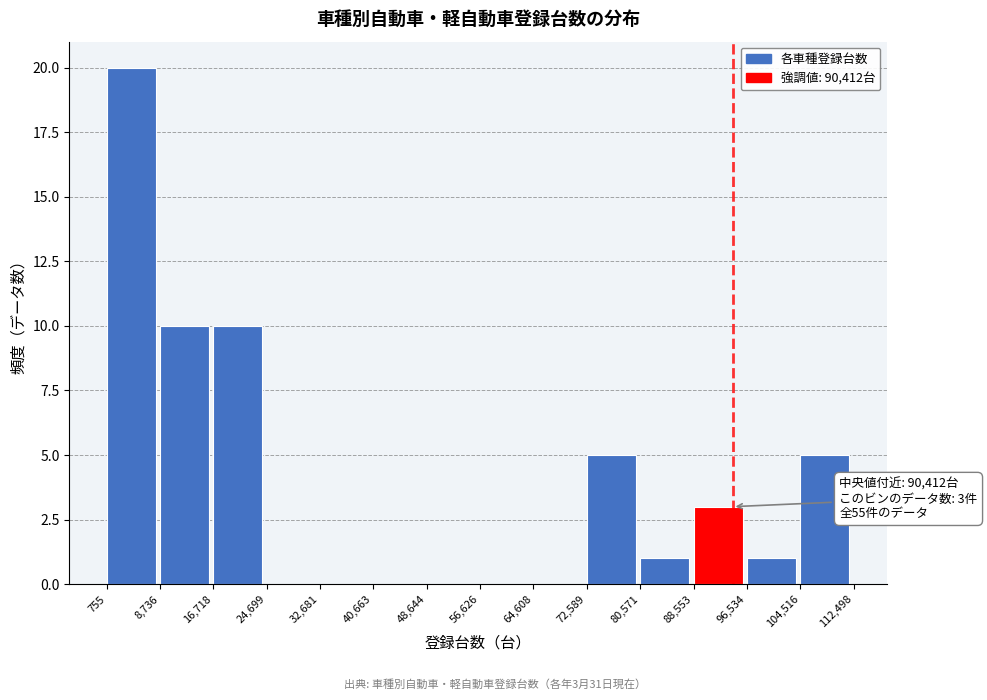

Which range on the x-axis has the tallest bar?

755 to 8,736